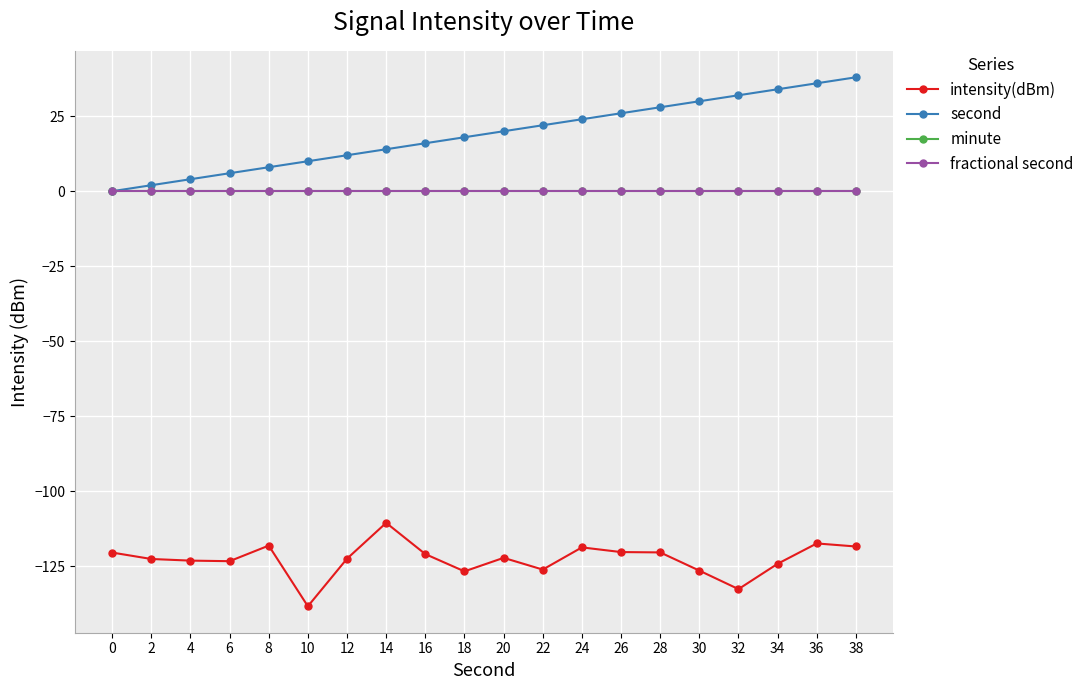

Which label corresponds to the largest value in the chart?

38